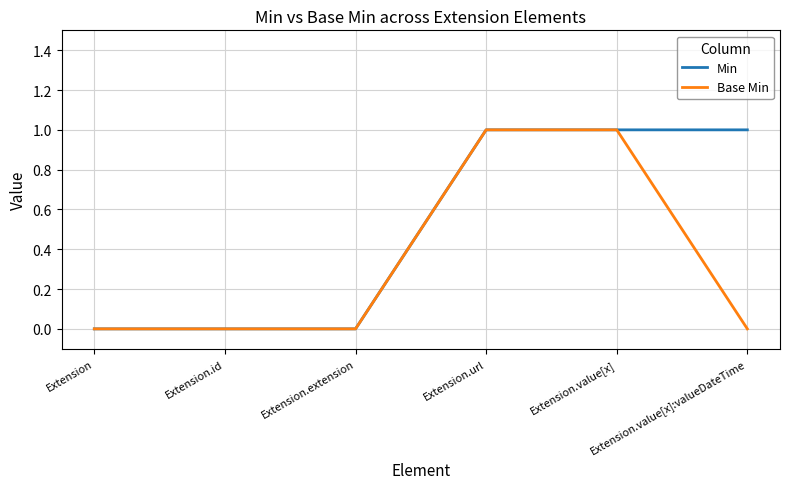

Reading left to right, what are all the values shown in this chart?

Min: Extension=0	Extension.id=0	Extension.extension=0	Extension.url=1	Extension.value[x]=1	Extension.value[x]:valueDateTime=1
Base Min: Extension=0	Extension.id=0	Extension.extension=0	Extension.url=1	Extension.value[x]=1	Extension.value[x]:valueDateTime=0